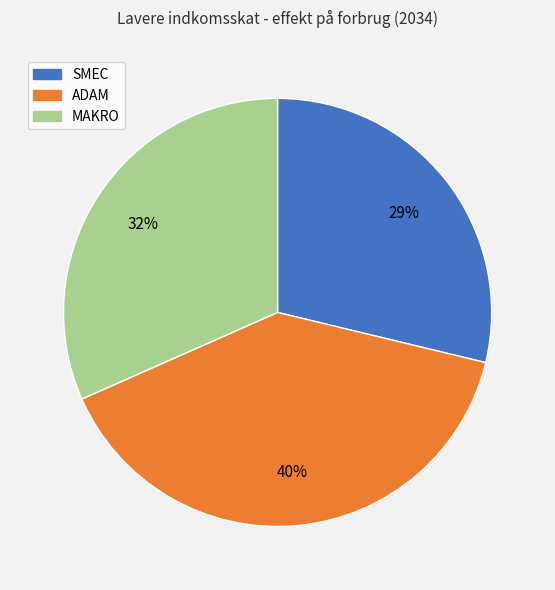

To the nearest percent, what is the average slice percentage?

33%